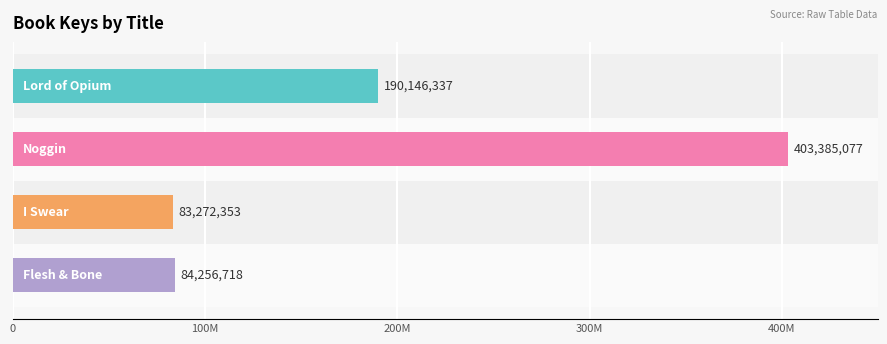

How many values are below 190146337?

2